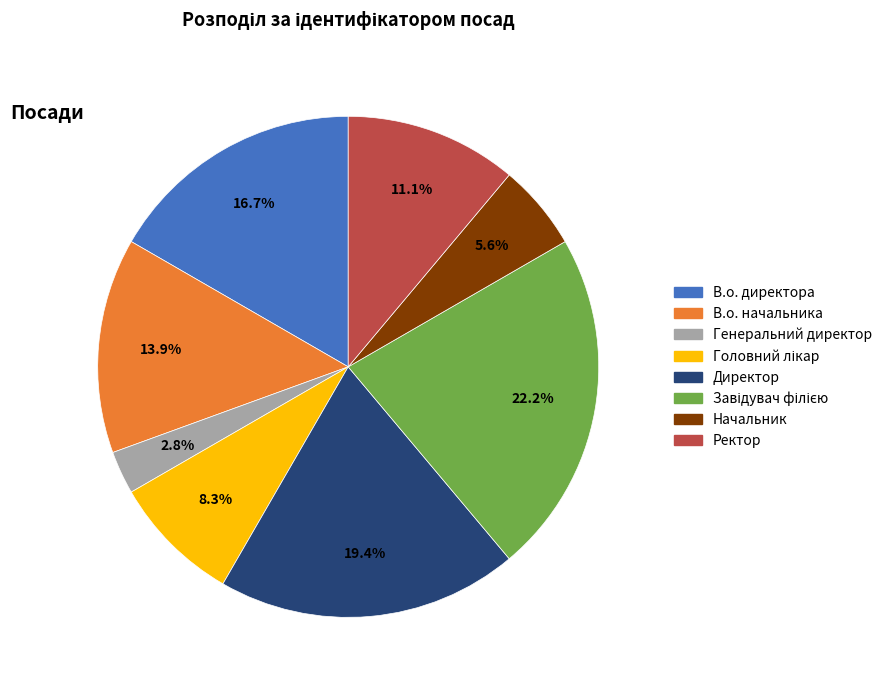

What percentage is the В.о. директора slice, to the nearest percent?

17%